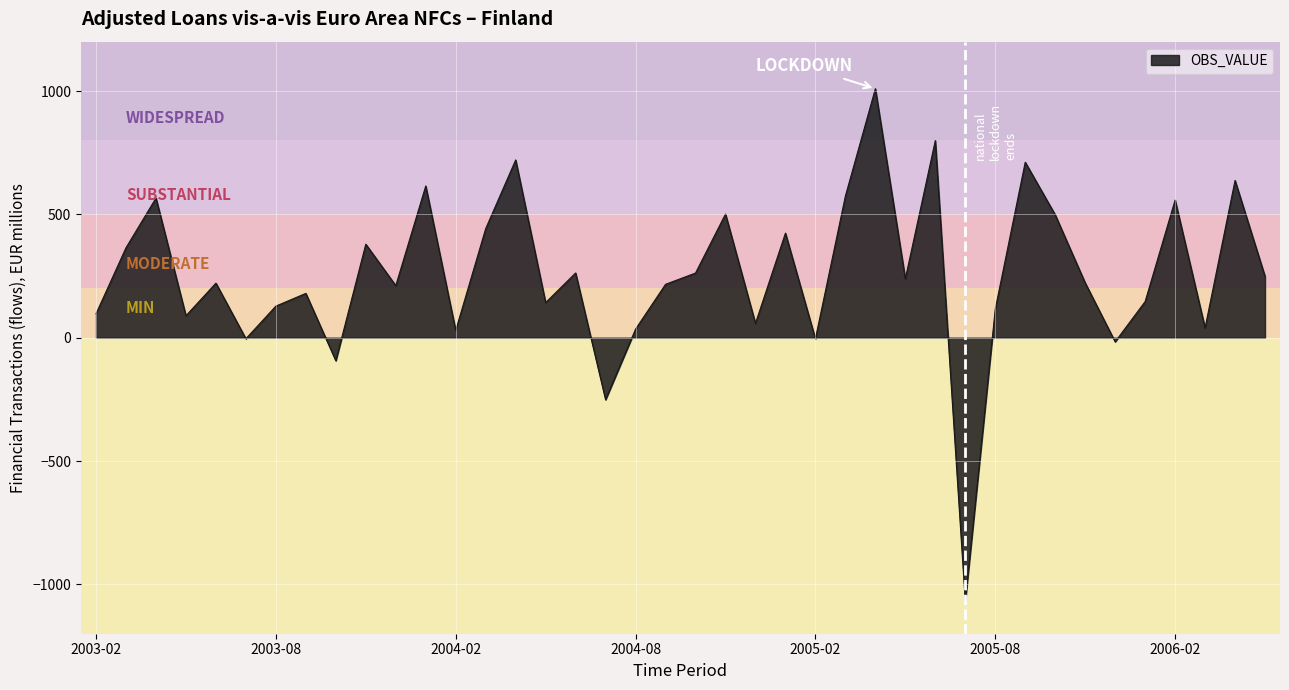

What is the minimum value shown in the chart?

-1068.8